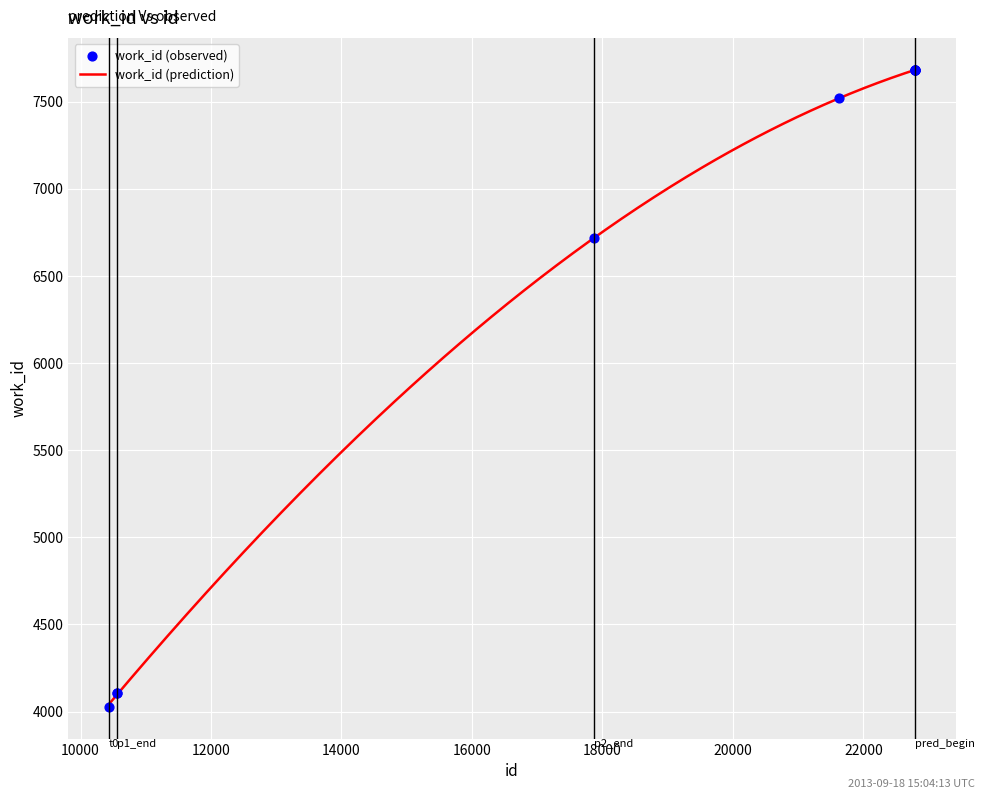

Which has a higher value, 10433 or 22796?

22796